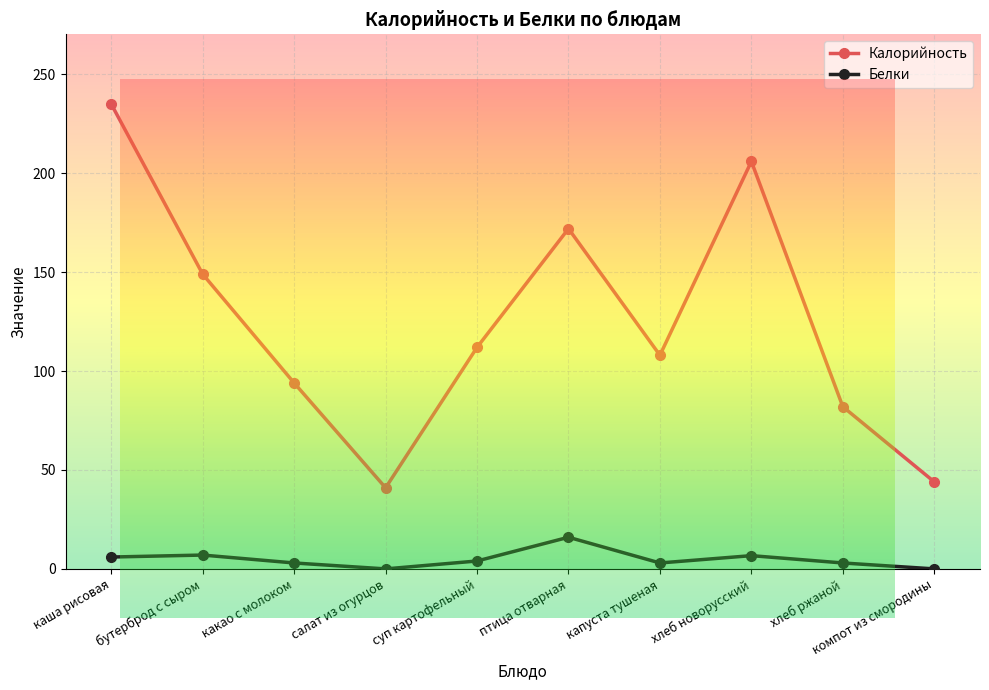

Where is Калорийность nearest to the value 138?

бутерброд с сыром